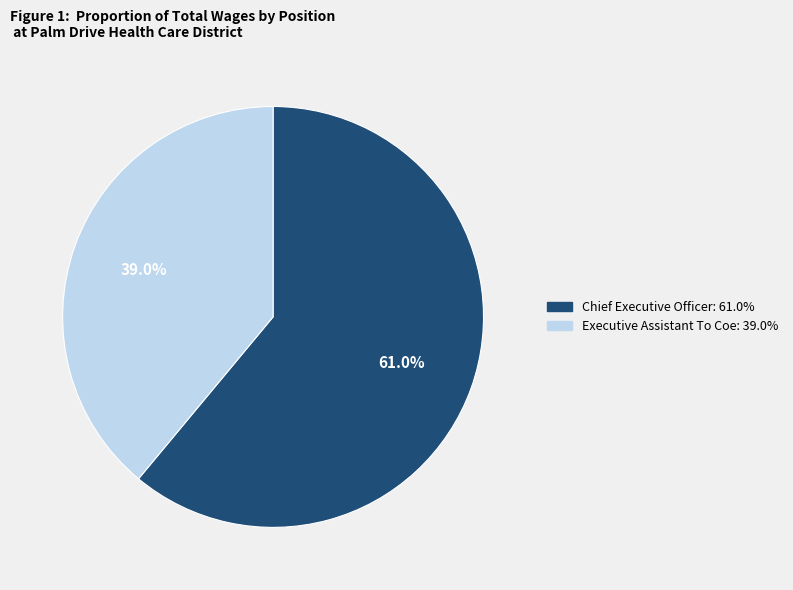

Is it true that Executive Assistant To Coe is 50% of the pie?

False